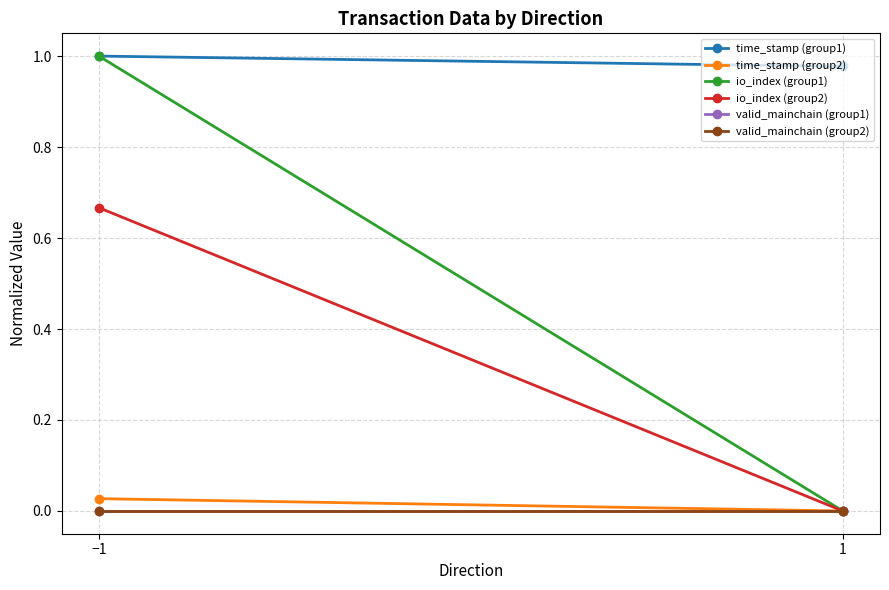

Rank the categories by valid_mainchain (group2) value from highest to lowest.

−1, 1